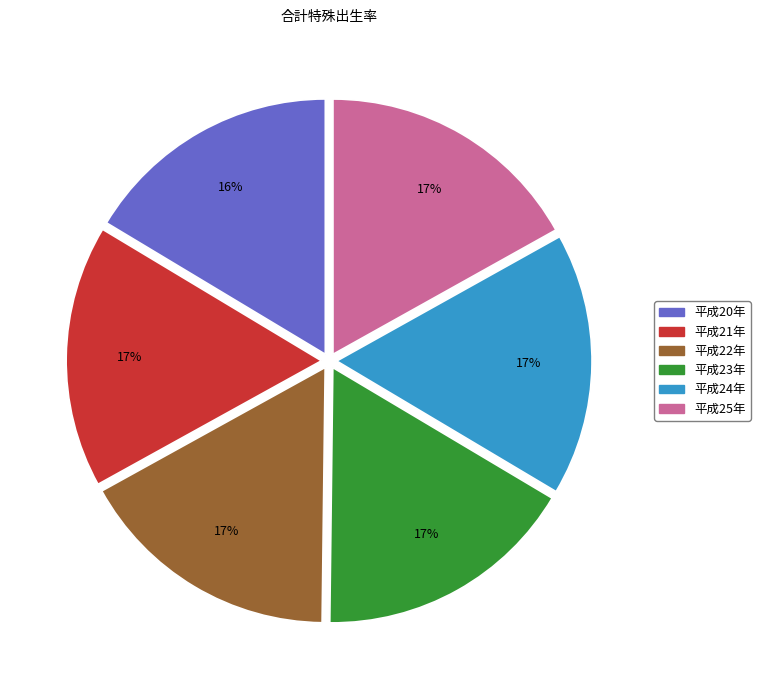

Is the sum of 平成23年 and 平成22年 greater than half?

No